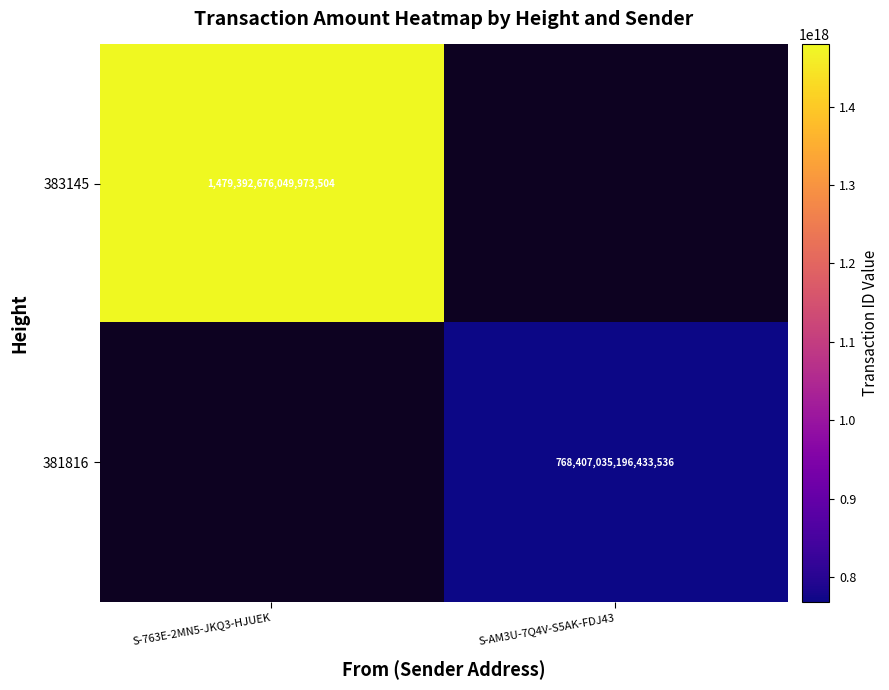

The 381816 series shows 1004672994112784896 at S-AM3U-7Q4V-S5AK-FDJ43. True or false?

False